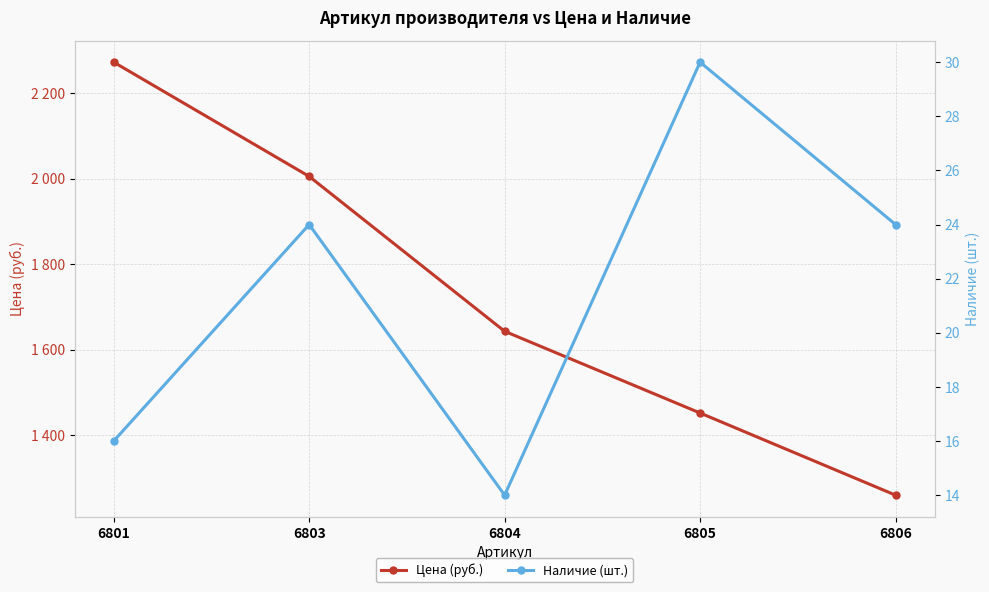

Reading right to left, transcribe all the data shown in this chart.

Цена (руб.): 1260	1452	1643	2005	2272
Наличие (шт.): 24	30	14	24	16